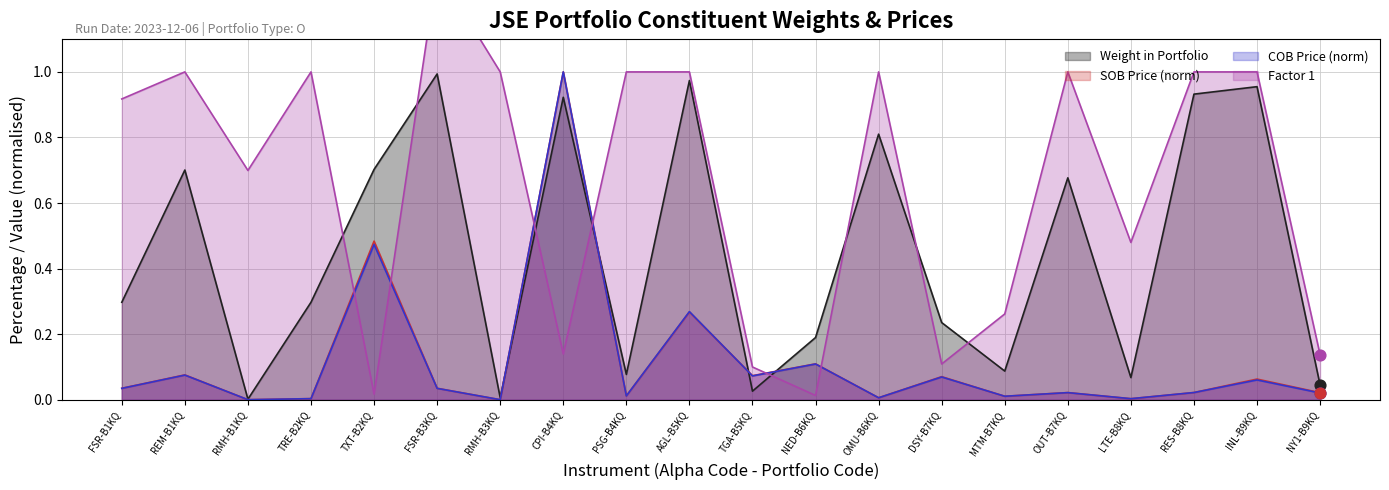

Which series has the largest total across all categories?

Factor 1